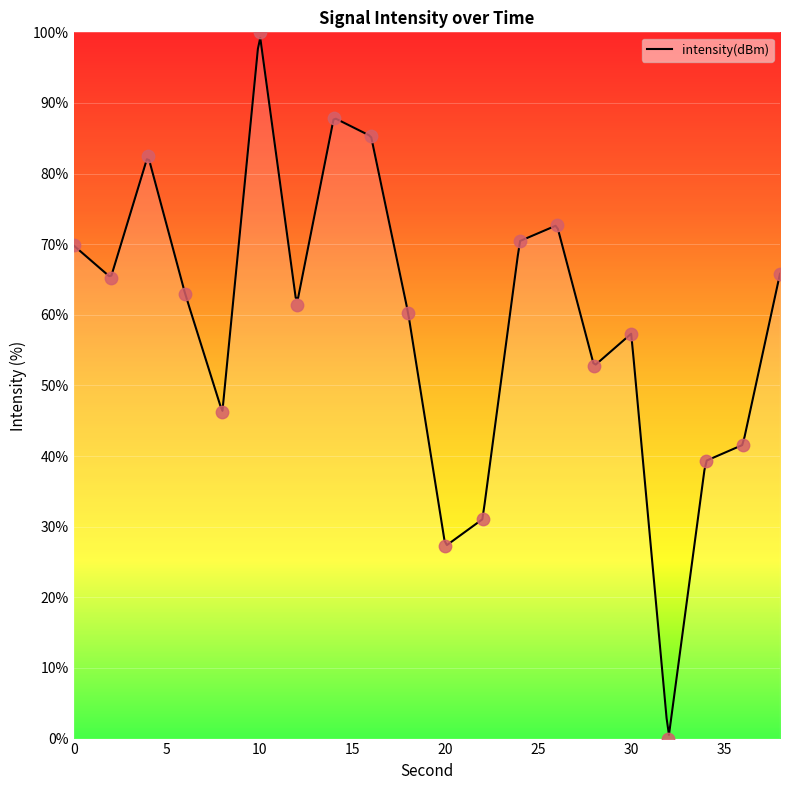

Between 4 and 12, which is larger?

4